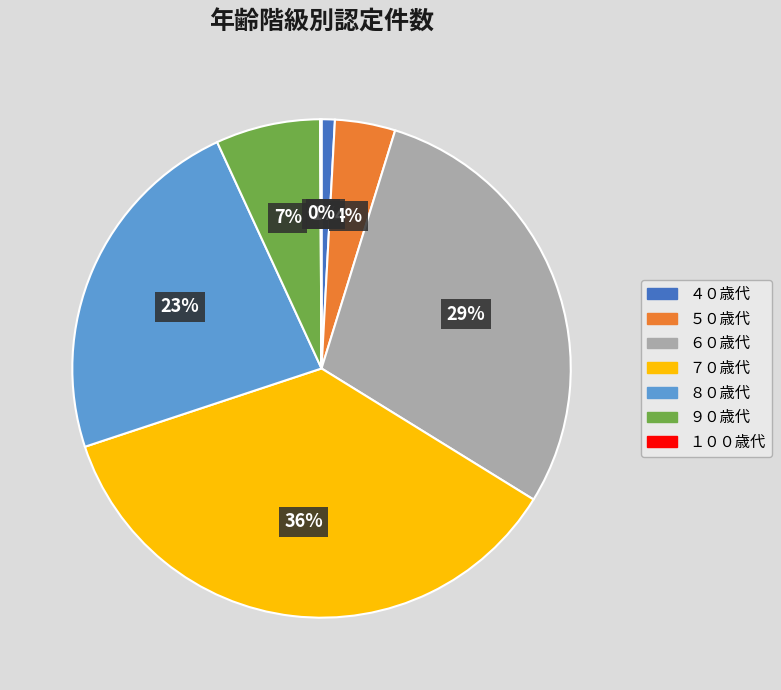

What percentage is the ９０歳代 slice, to the nearest percent?

7%